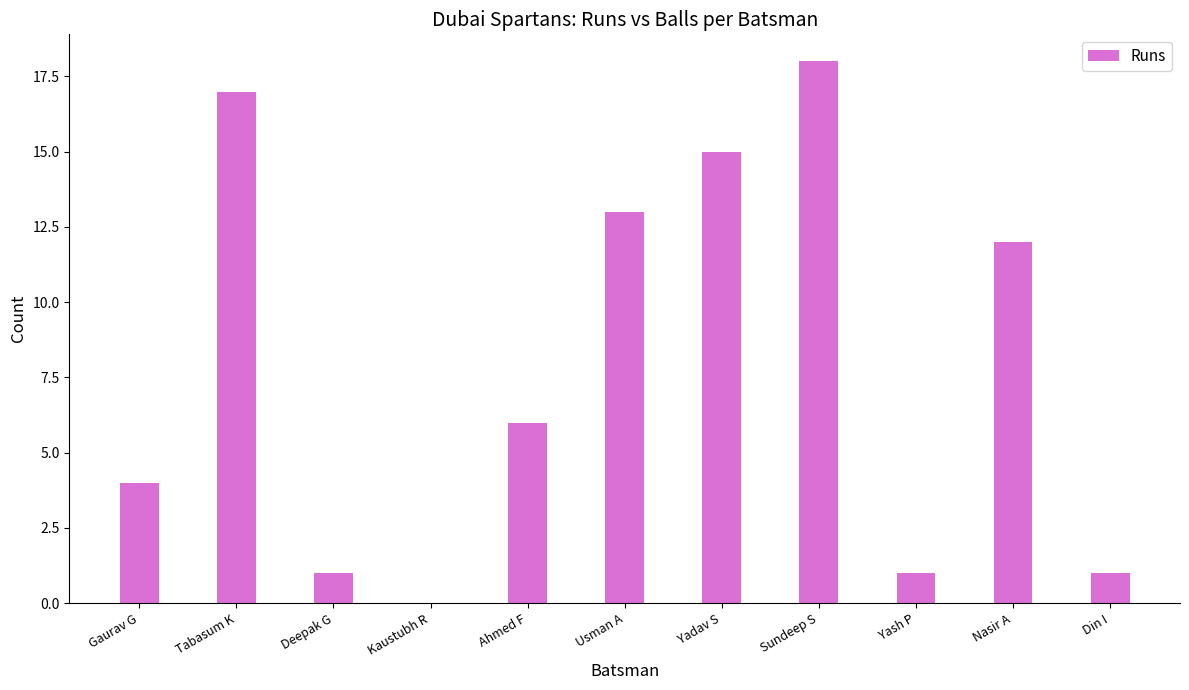

Are the bars horizontal?

No